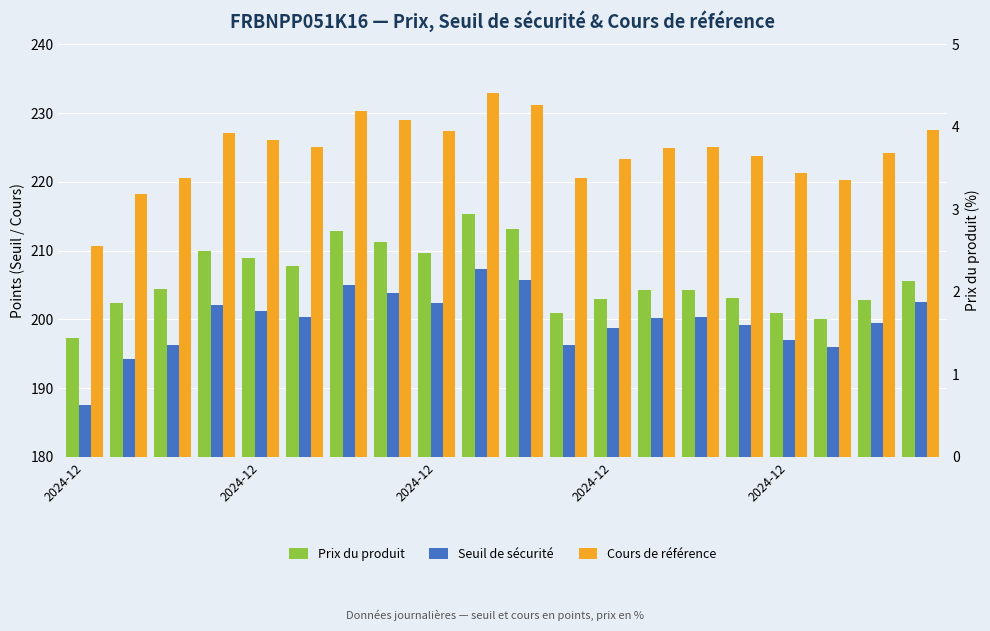

What is the sum of the Seuil de sécurité values at 15 and 13?

399.3